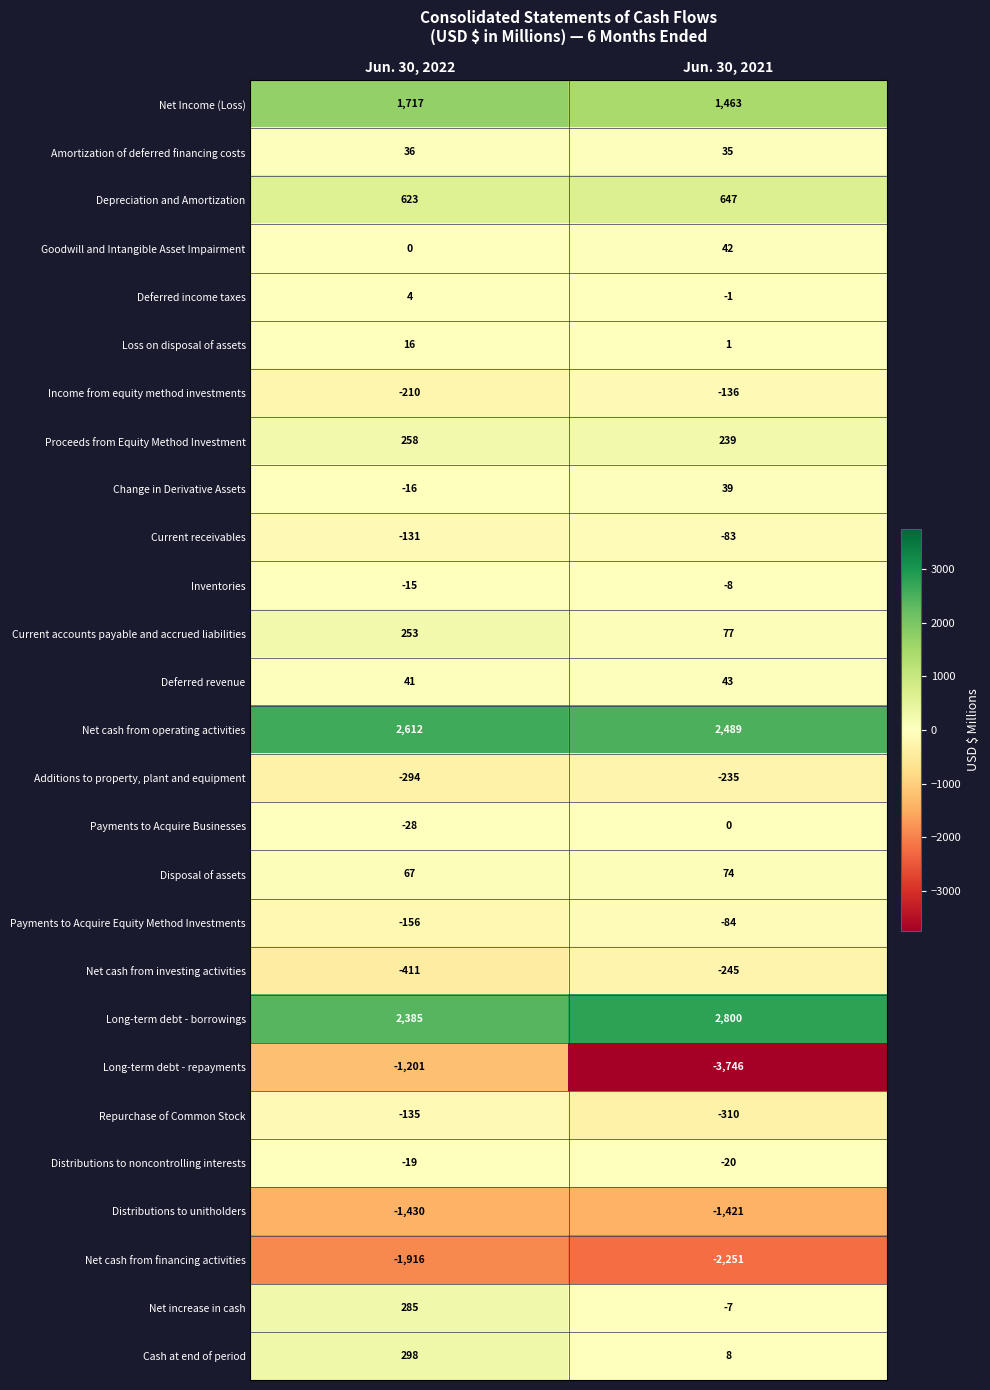

How many values in the Deferred revenue series are below 43?

1